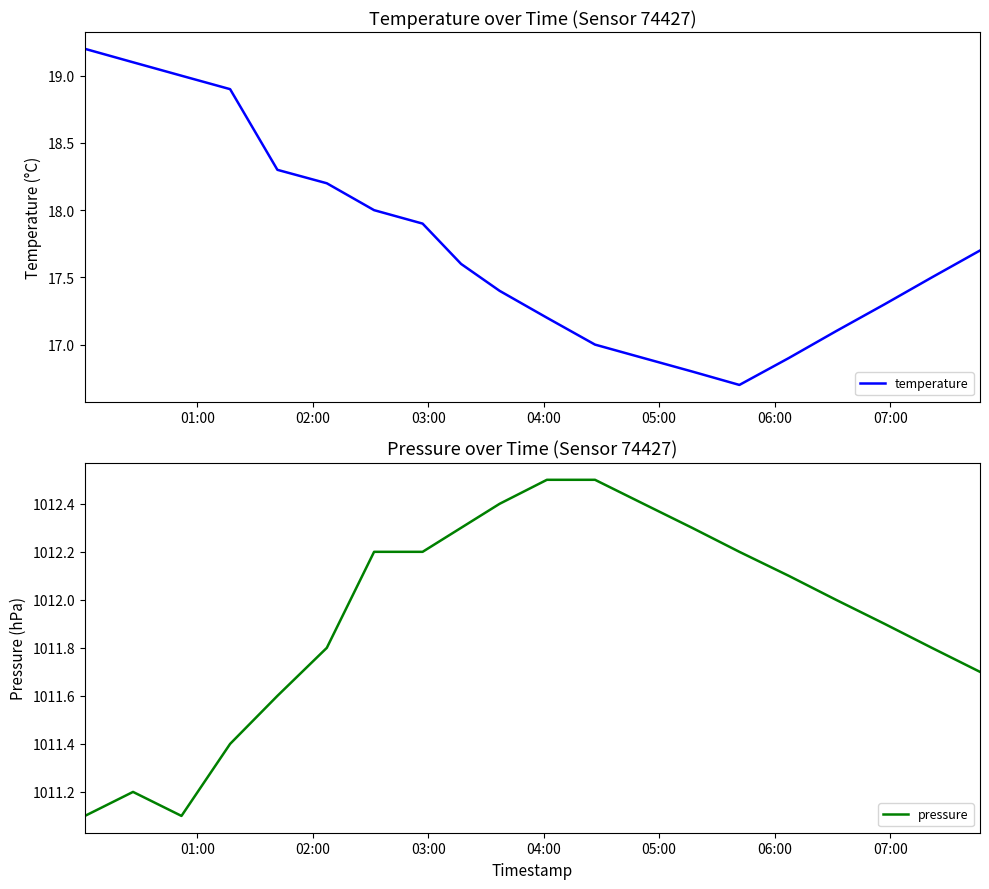

What is the highest value of the temperature series?

19.2